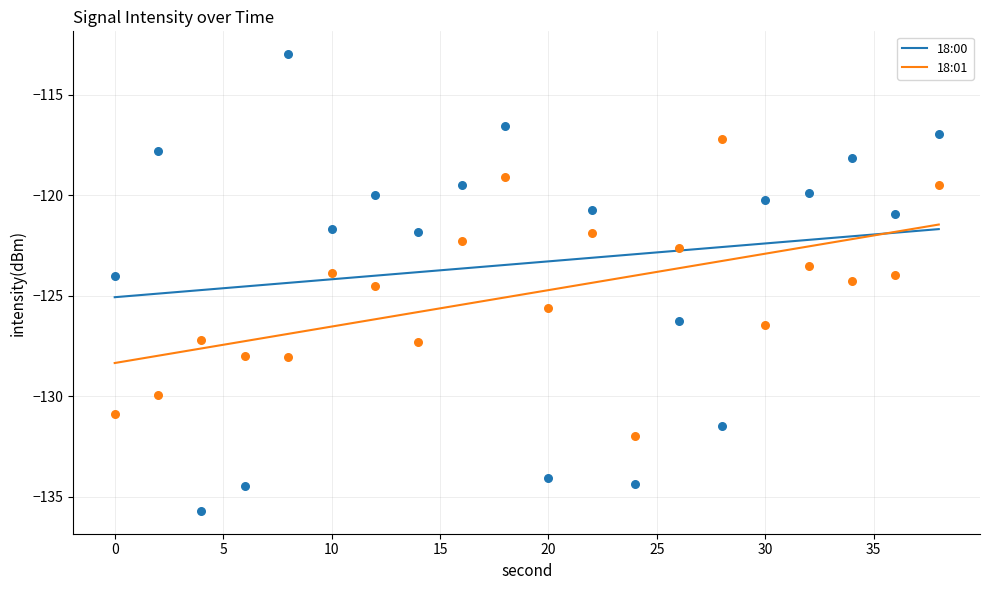

The 18:00 series shows -123.3 at 20. True or false?

True